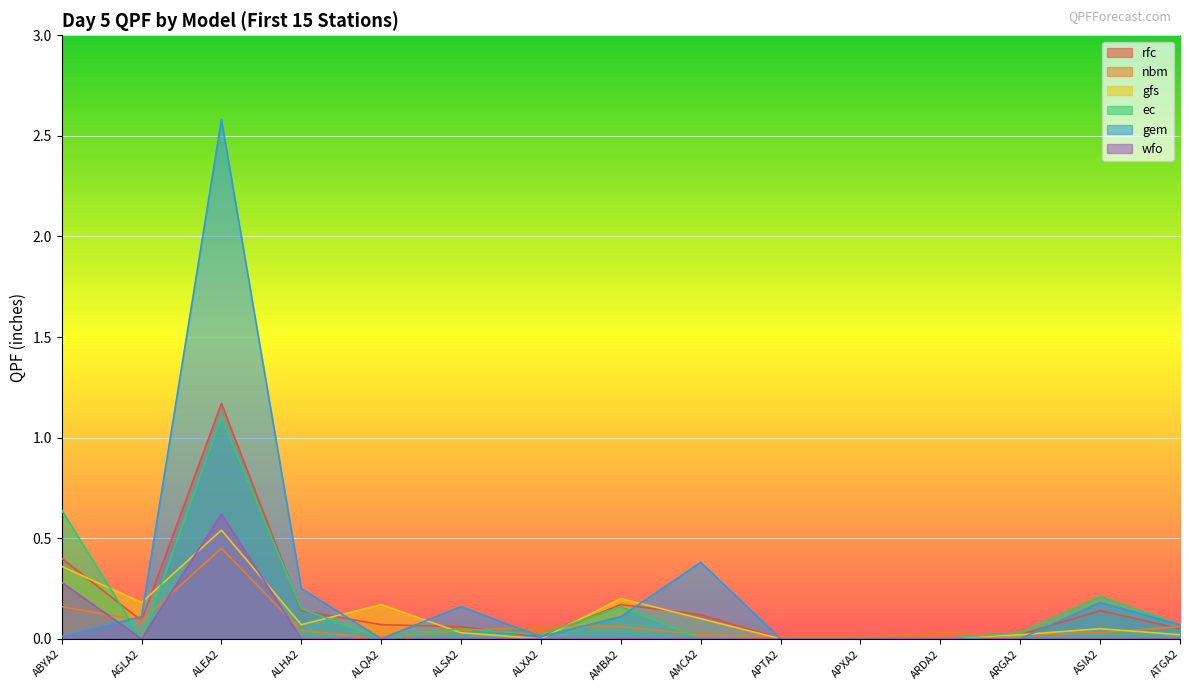

What position from the left is ASIA2?

14